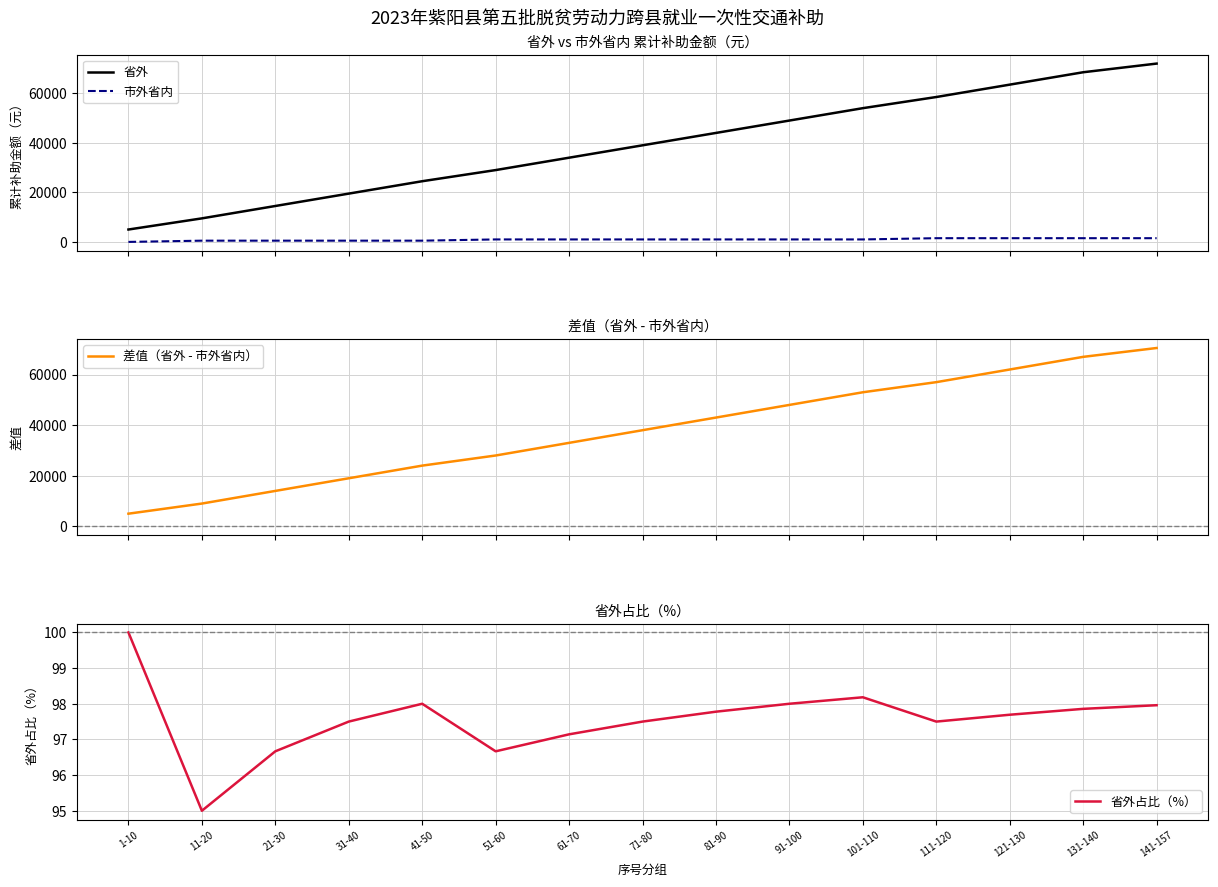

How many values in the 省外 series exceed 39000?

7